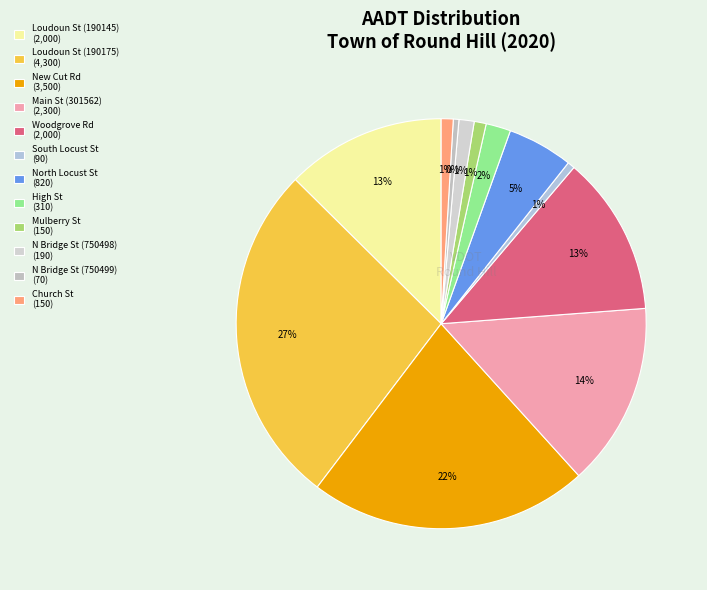

Count the number of slices in the pie.

12